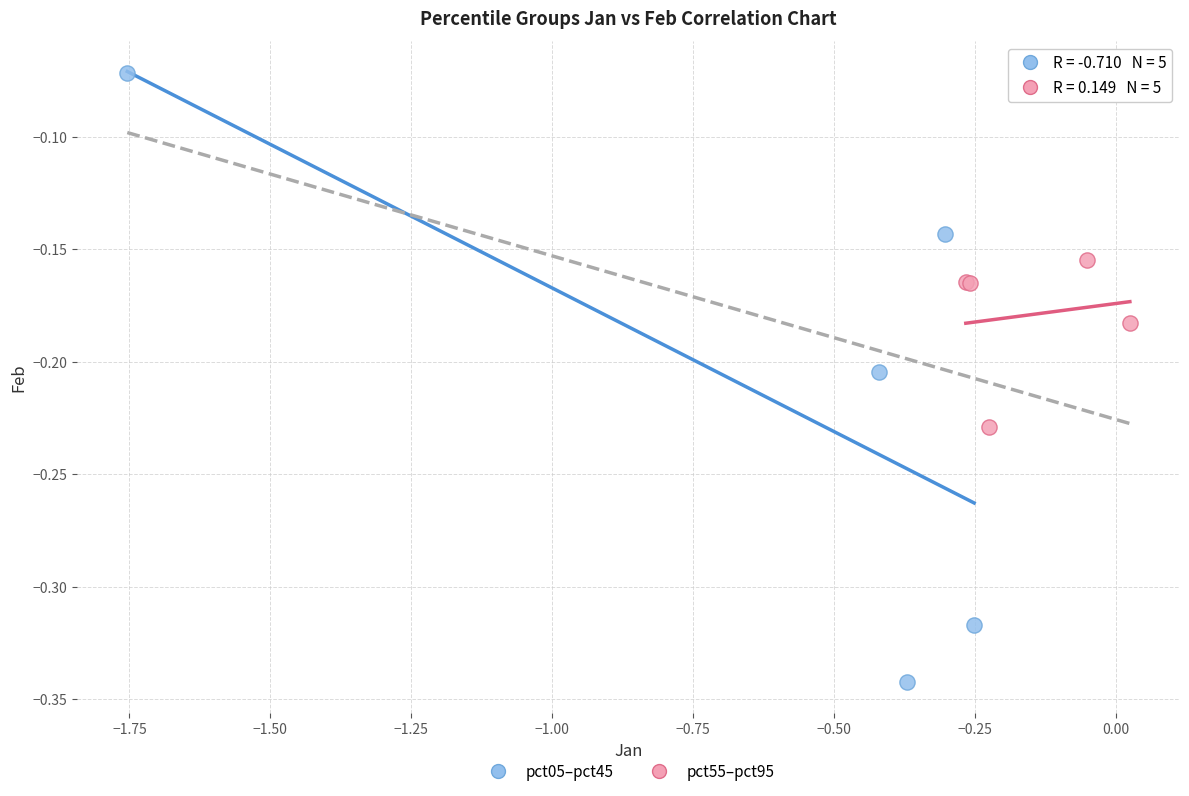

Which series has the widest spread of Y values?

pct05–pct45